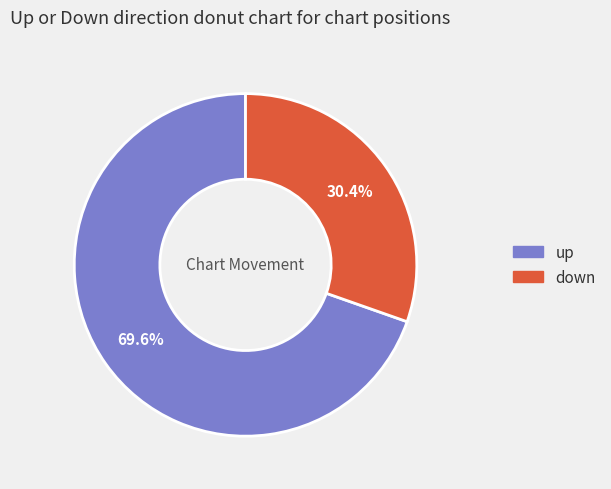

To the nearest percent, what is the difference between the largest and smallest slice percentages?

39%